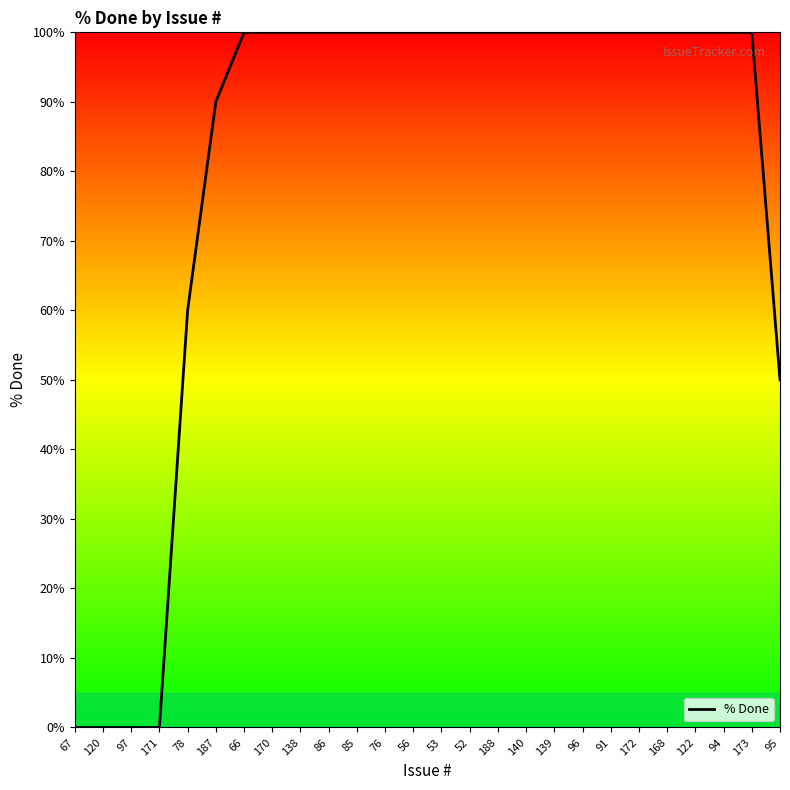

At which label is the value closest to 50?

95